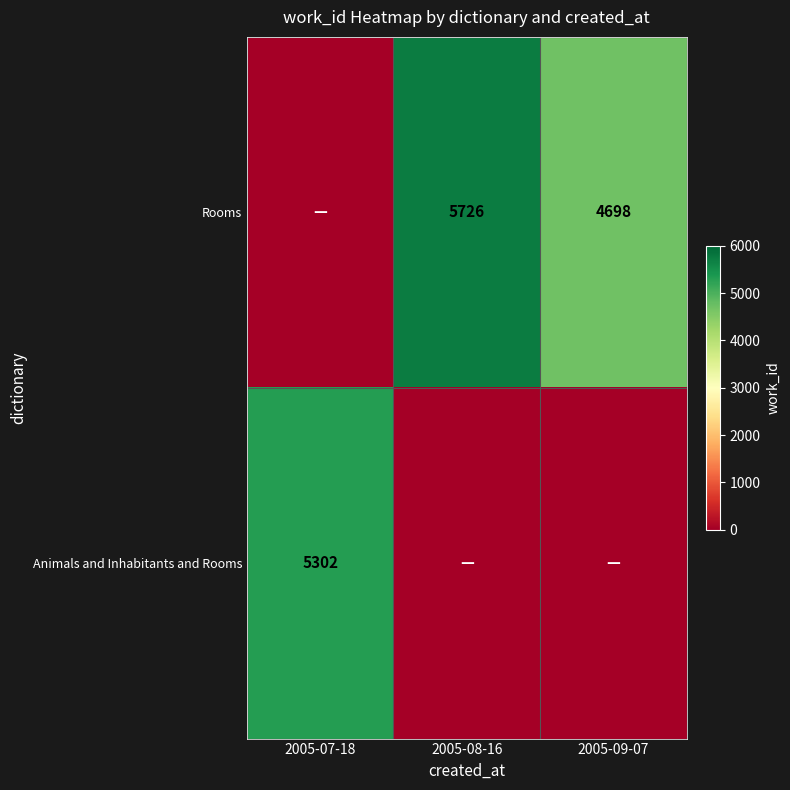

Is it true that Rooms equals 4698 at 2005-09-07?

True